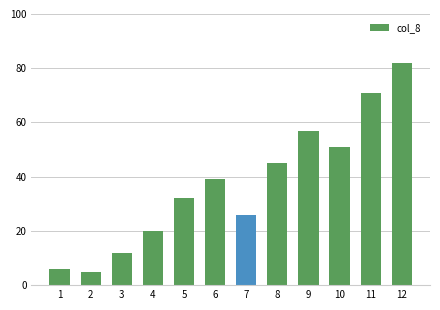

What is the difference between the second highest and minimum values?

66